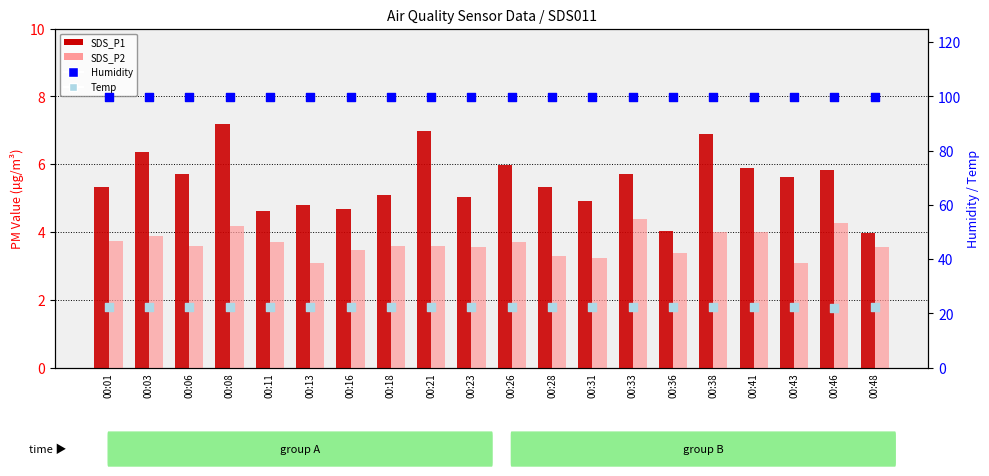

At how many categories does at least one series exceed 76?

20